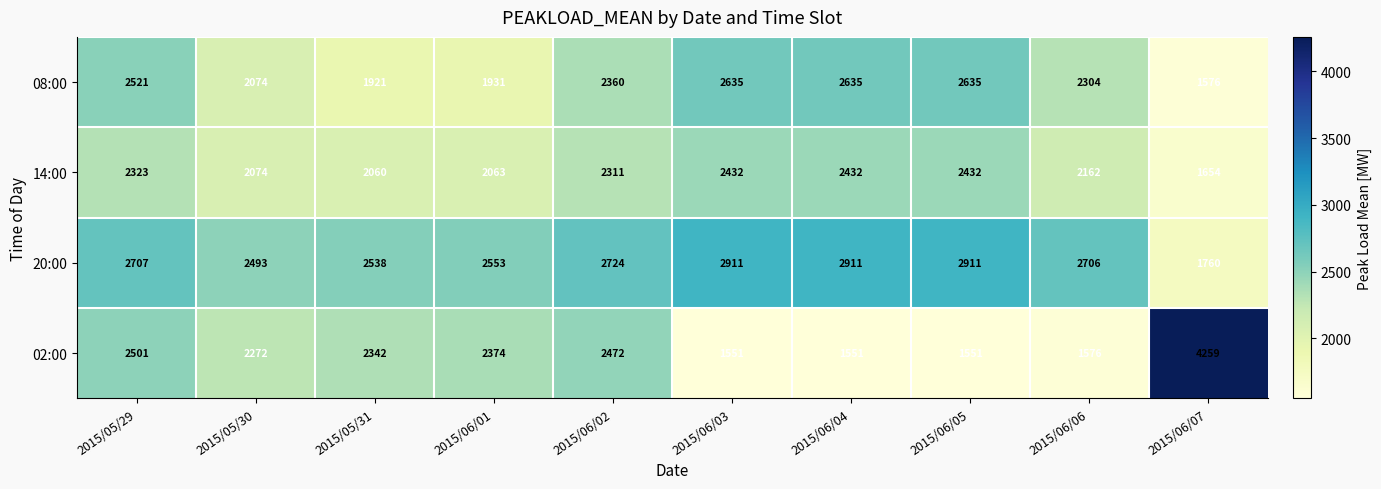

What is the average value of the 20:00 series?

2621